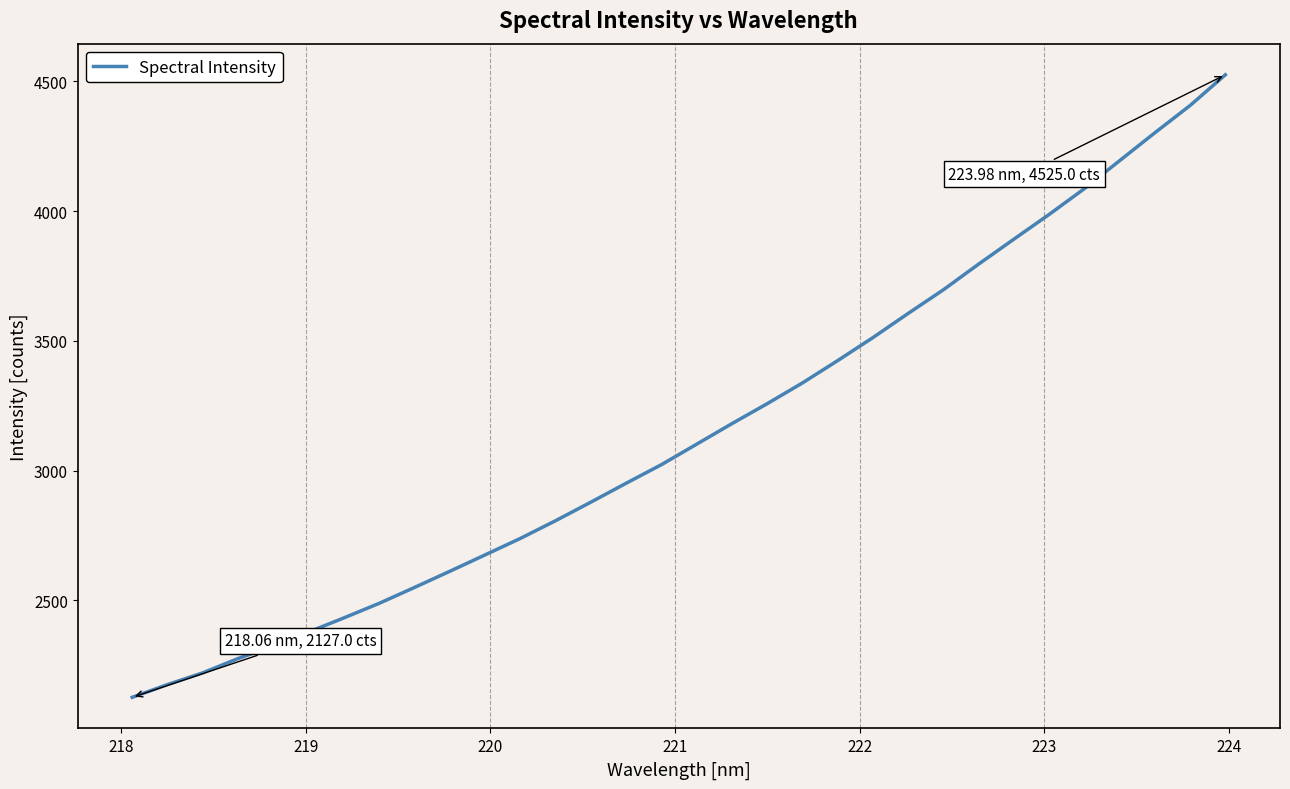

What is the greatest value displayed?

4525.0